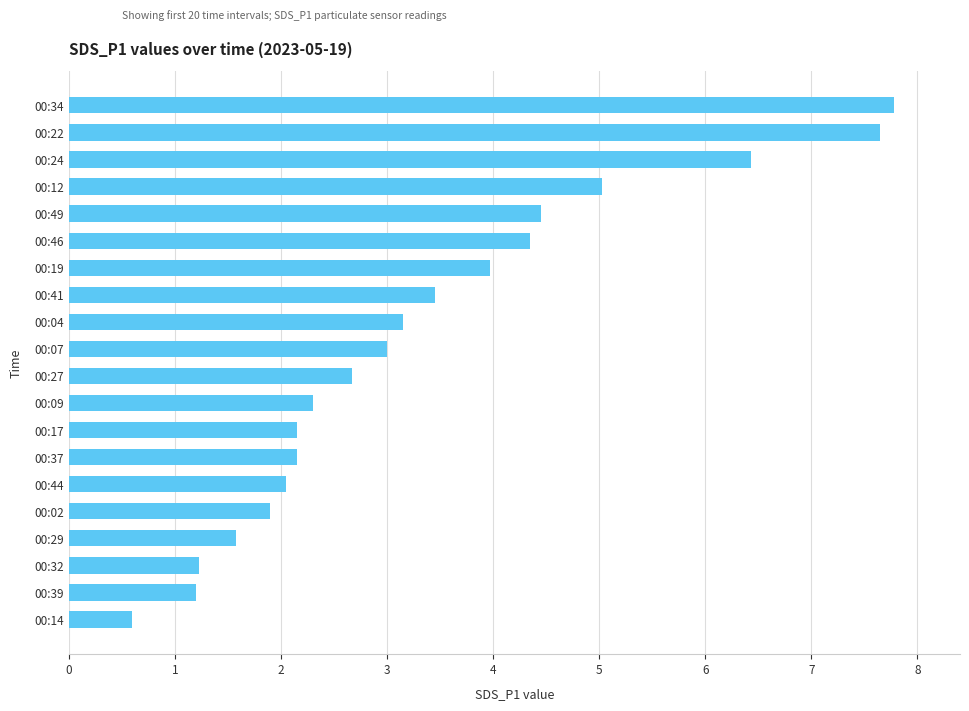

What is the average value?

3.4